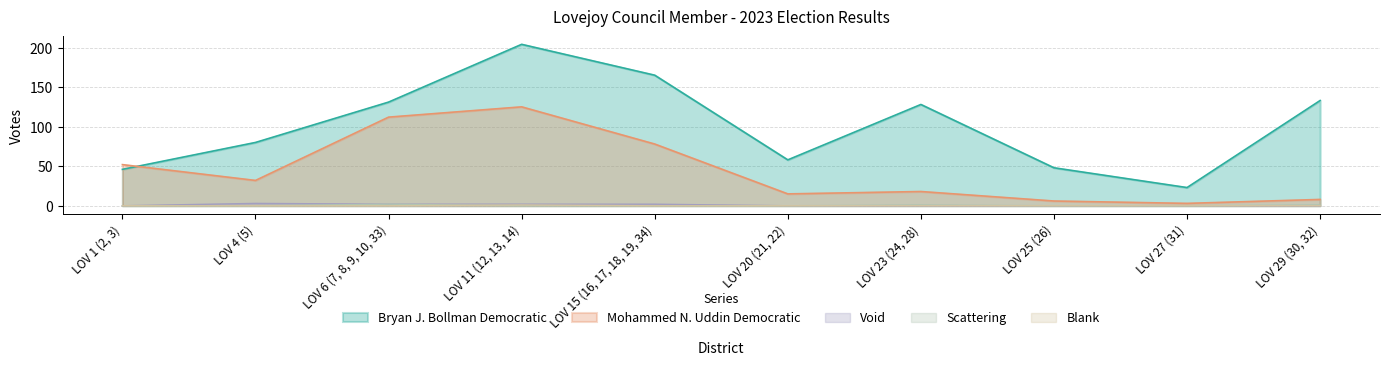

The value of Bryan J. Bollman Democratic at LOV 11 (12, 13, 14) is 204. True or false?

True